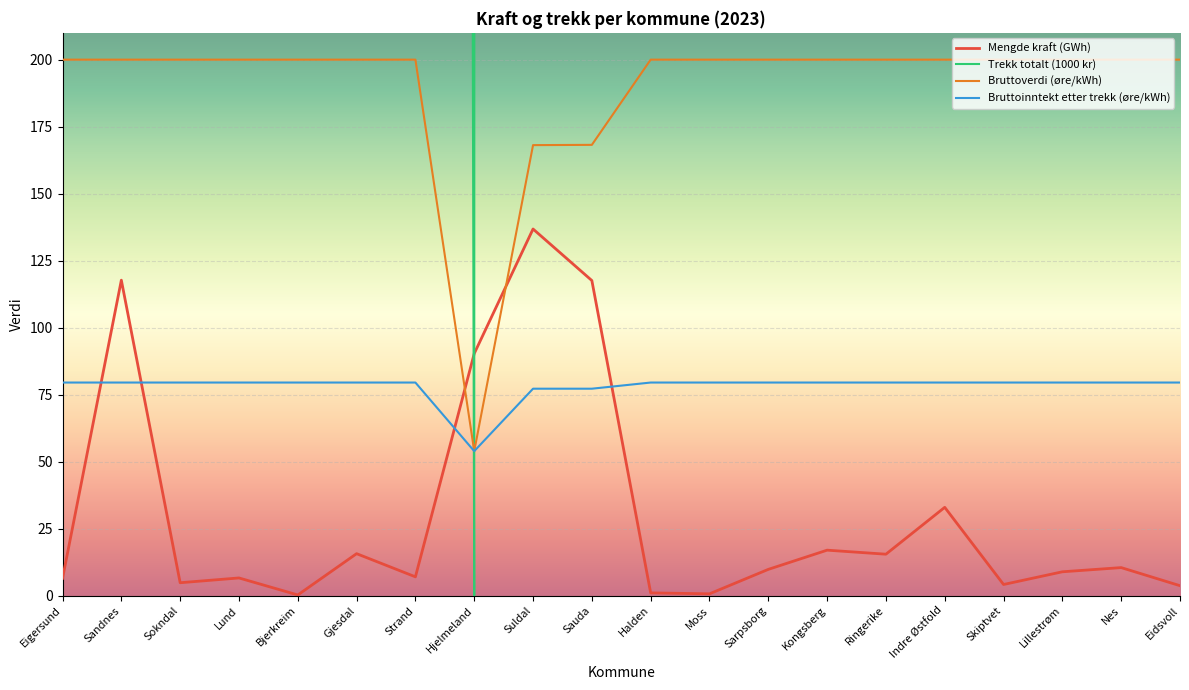

What is the total value across all series at Skiptvet?

5260.4